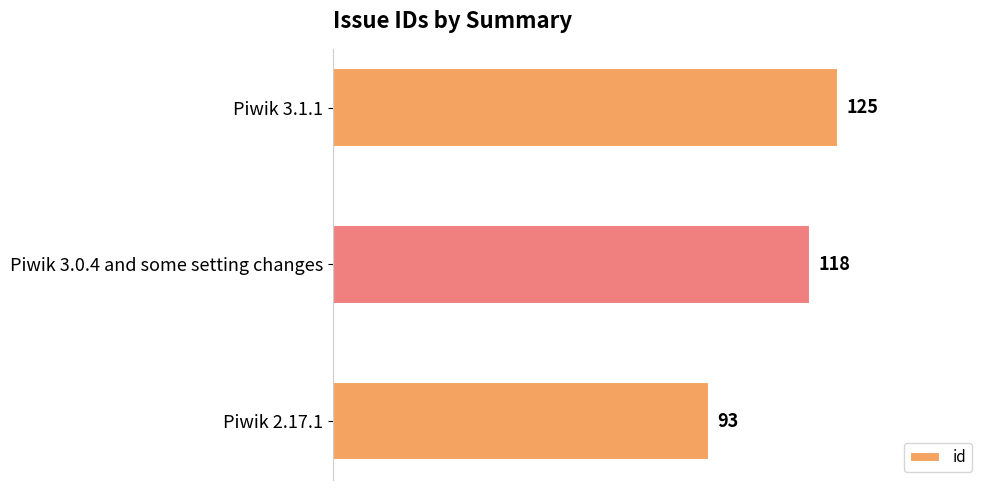

What is the minimum value shown in the chart?

93